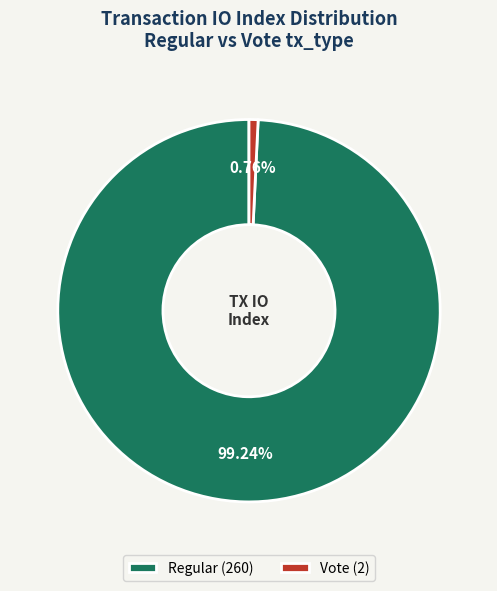

Which slice is the smallest?

Vote (2)